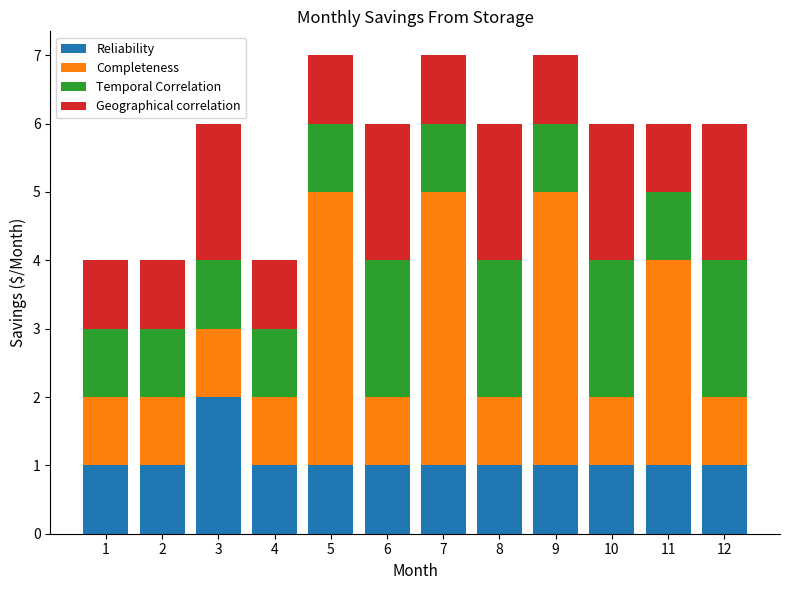

What is the value of the Reliability bar at the 12th from the left?

1